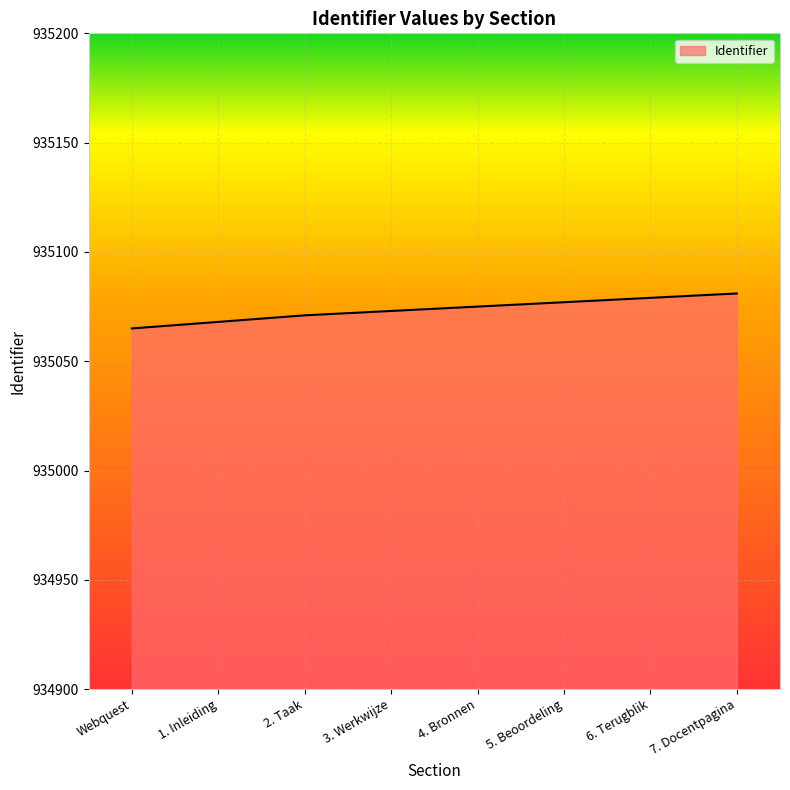

What is the approximate value at 4. Bronnen?

935075